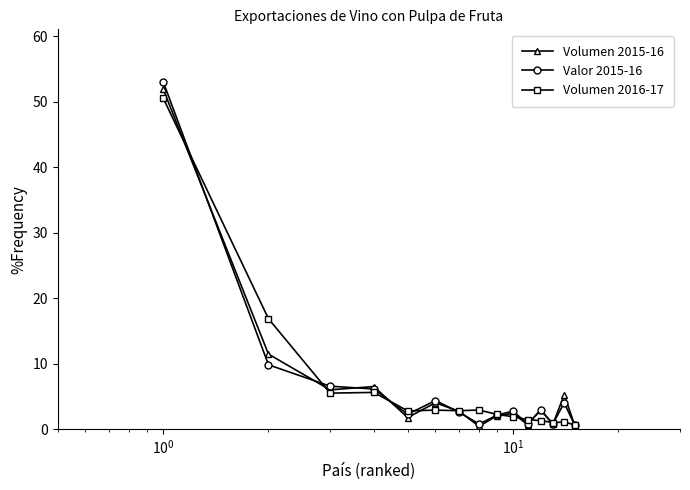

What is the value of the Volumen 2016-17 point at the 5th from the left?

2.8